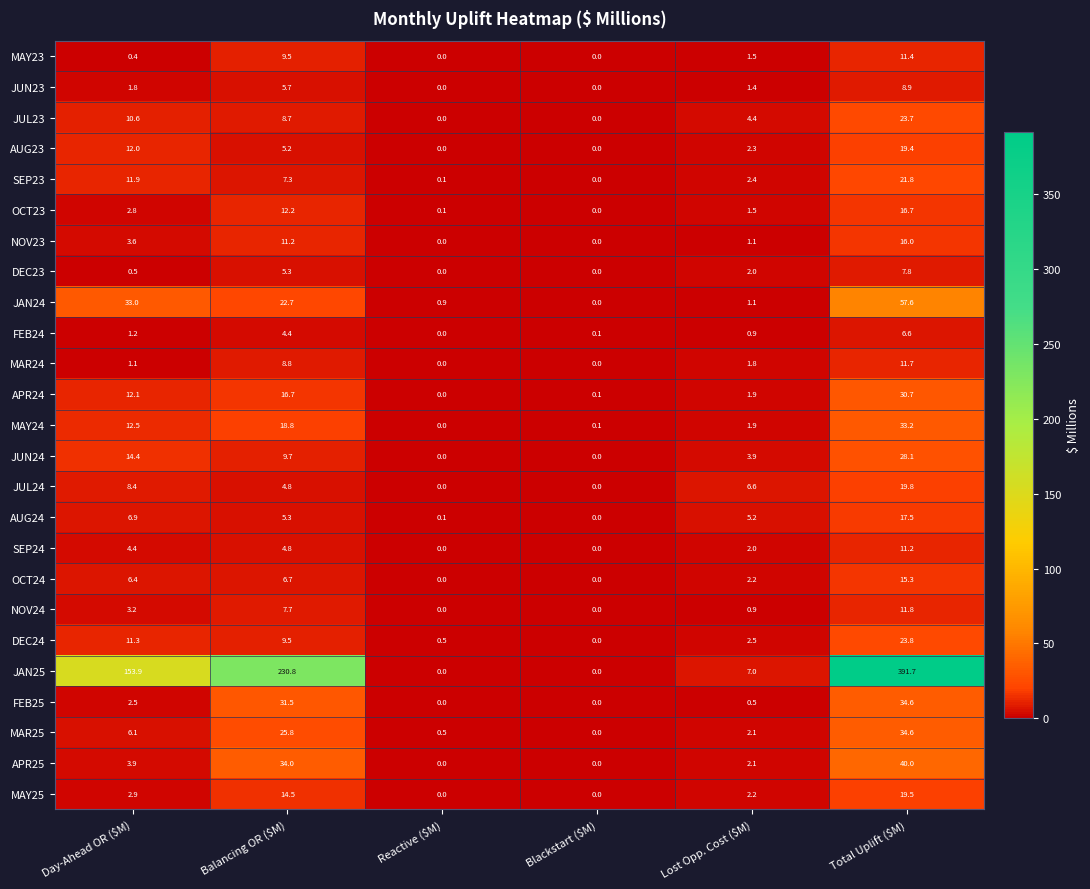

At which label does SEP23 first exceed 7?

Day-Ahead OR ($M)